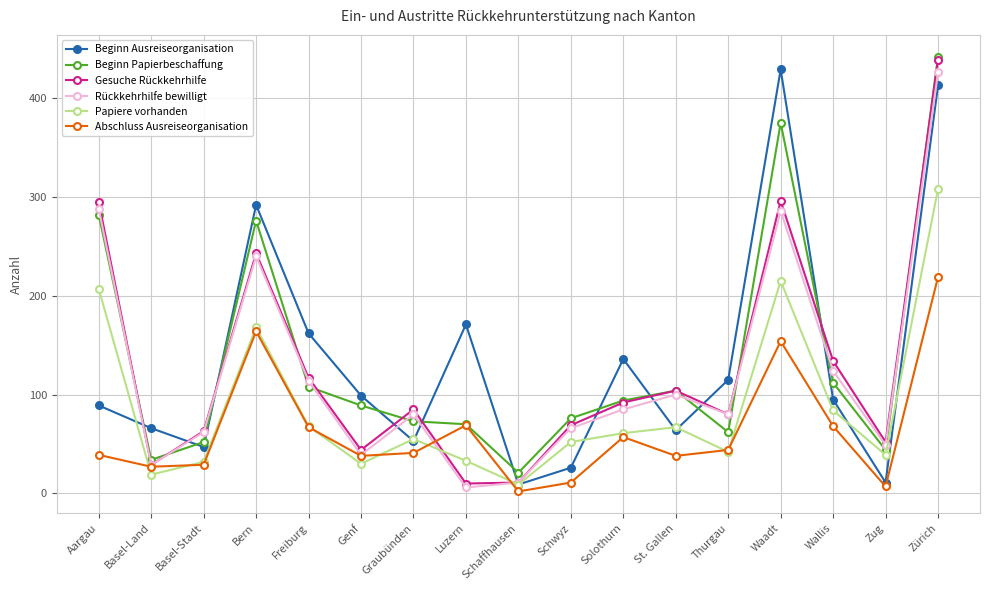

At which category does the chart reach its peak across all series?

Zürich